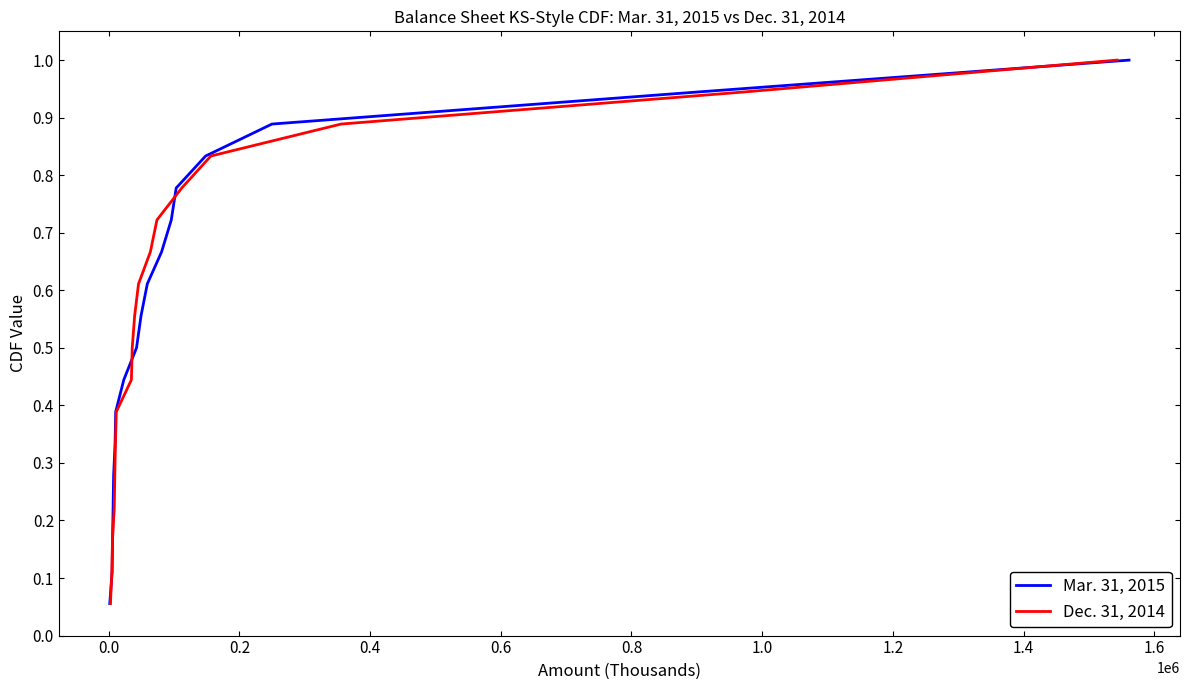

At how many categories does at least one series exceed 0?

18